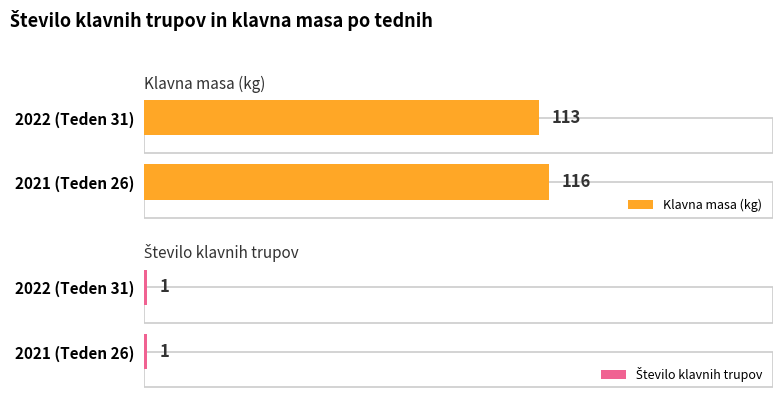

How many distinct data groups are displayed?

2